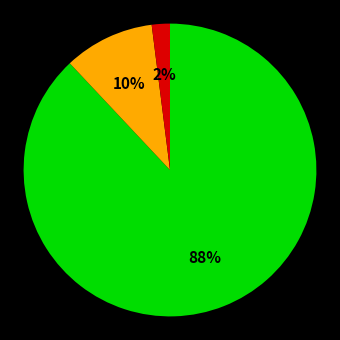

To the nearest percent, what is the difference between the largest and smallest slice percentages?

86%